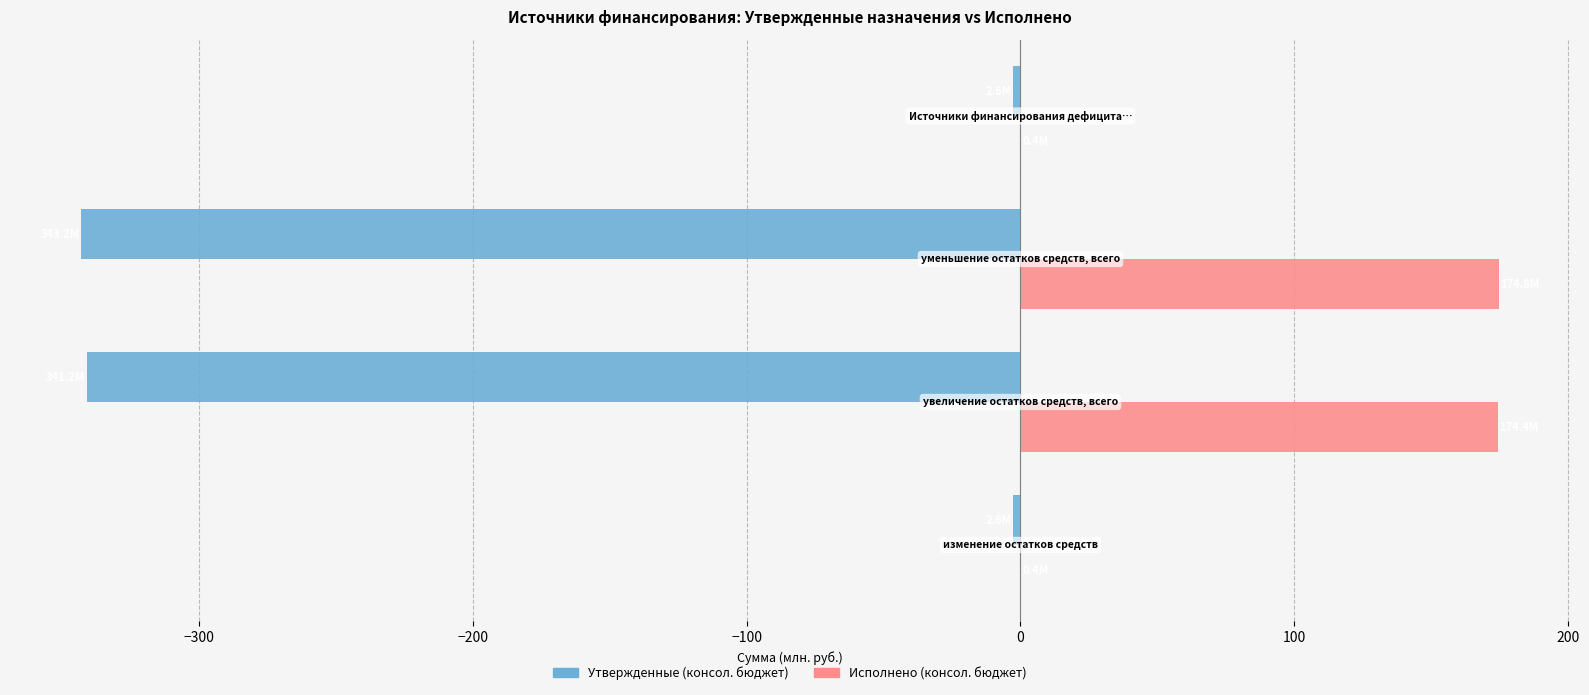

What is the highest value of the Исполнено (консол. бюджет) series?

174.8